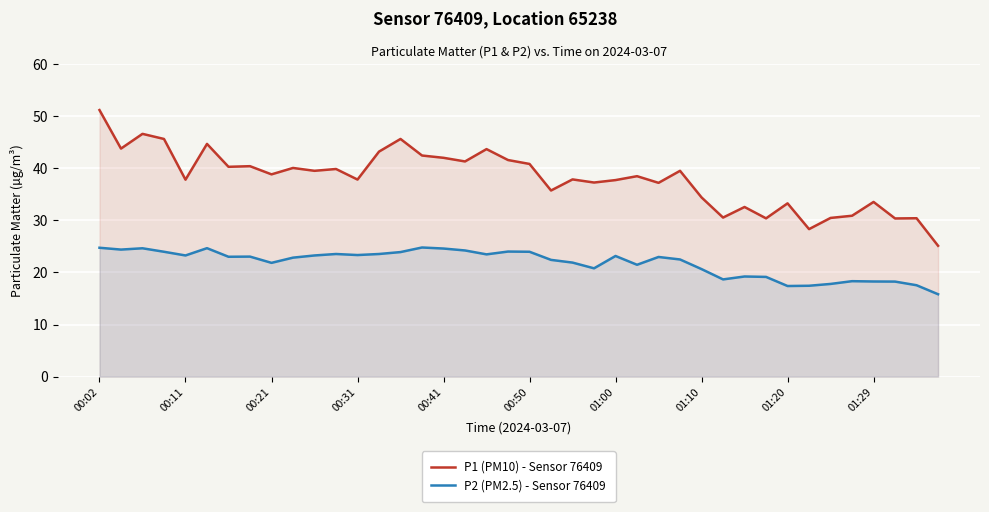

Reading right to left, what are all the values shown in this chart?

P1 (PM10) - Sensor 76409: 25.1	30.4	30.4	33.5	30.9	30.5	28.3	33.3	30.4	32.6	30.6	34.4	39.5	37.2	38.5	37.8	37.3	37.9	35.8	40.9	41.6	43.7	41.3	42.0	42.5	45.6	43.2	37.9	39.9	39.5	40.1	38.9	40.4	40.3	44.7	37.8	45.6	46.6	43.8	51.2
P2 (PM2.5) - Sensor 76409: 15.8	17.6	18.2	18.3	18.3	17.8	17.4	17.4	19.1	19.2	18.7	20.6	22.5	23.0	21.5	23.2	20.8	21.9	22.4	24.0	24.0	23.5	24.2	24.6	24.8	23.9	23.6	23.4	23.6	23.3	22.9	21.9	23.1	23.0	24.7	23.3	24.0	24.6	24.4	24.8